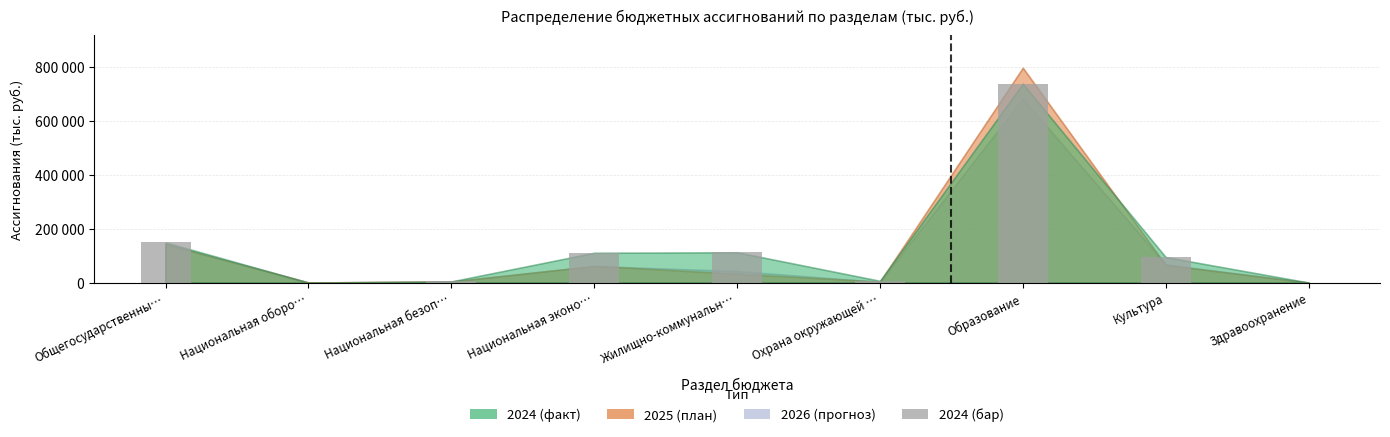

Which label corresponds to the largest value in the chart?

Образование